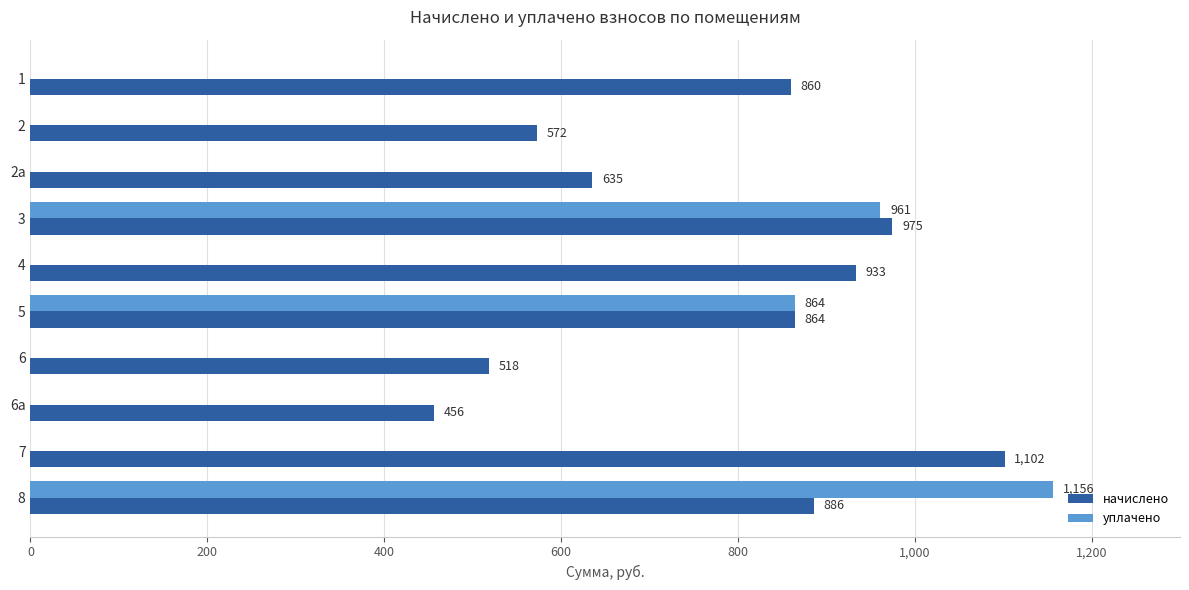

Is the value of начислено at 6а greater than the value of уплачено at 2а?

Yes